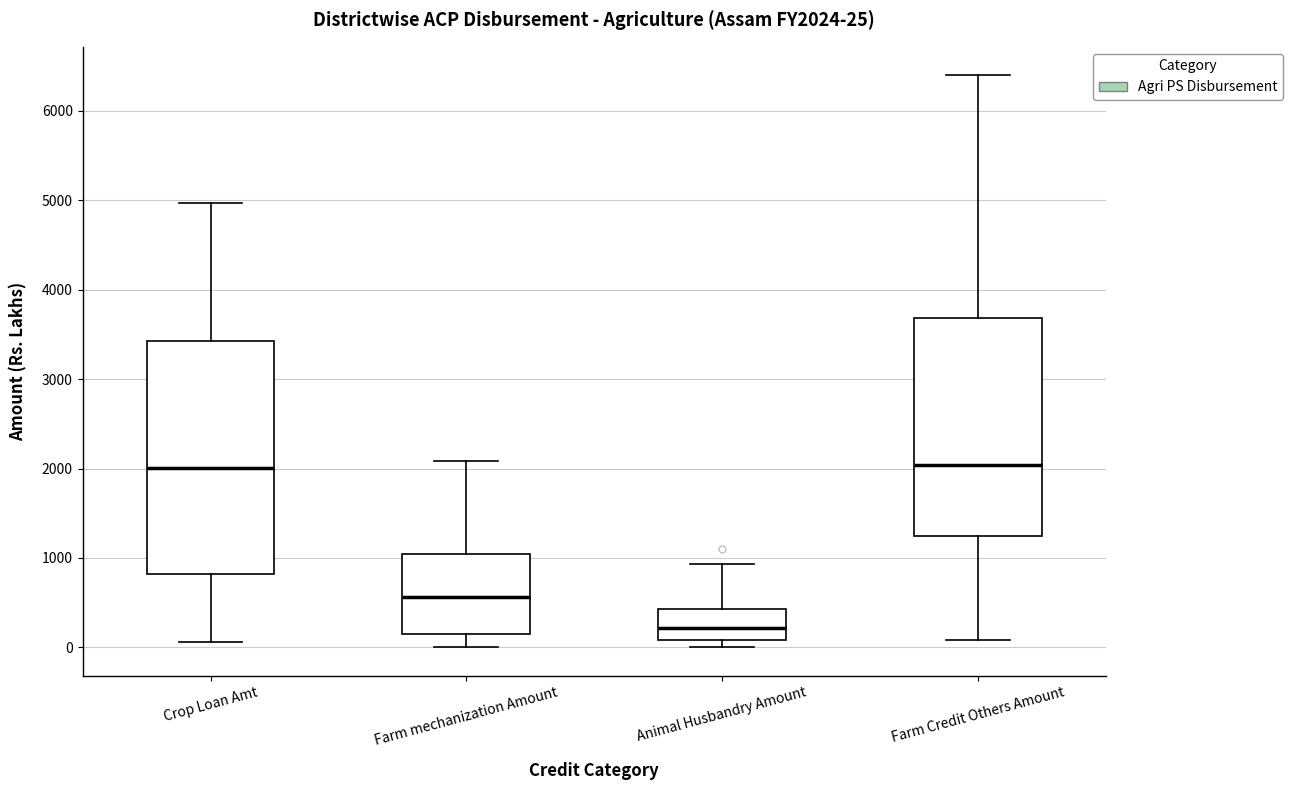

Comparing the boxes themselves (not the whiskers), which one is the tallest?

Crop Loan Amt